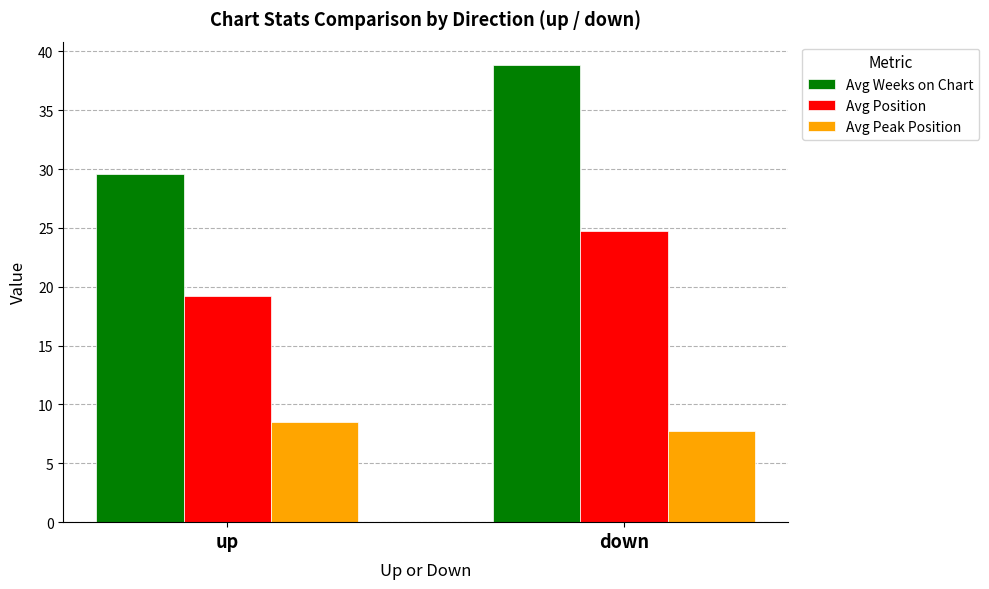

List the series in order of their overall mean, lowest first.

Avg Peak Position, Avg Position, Avg Weeks on Chart